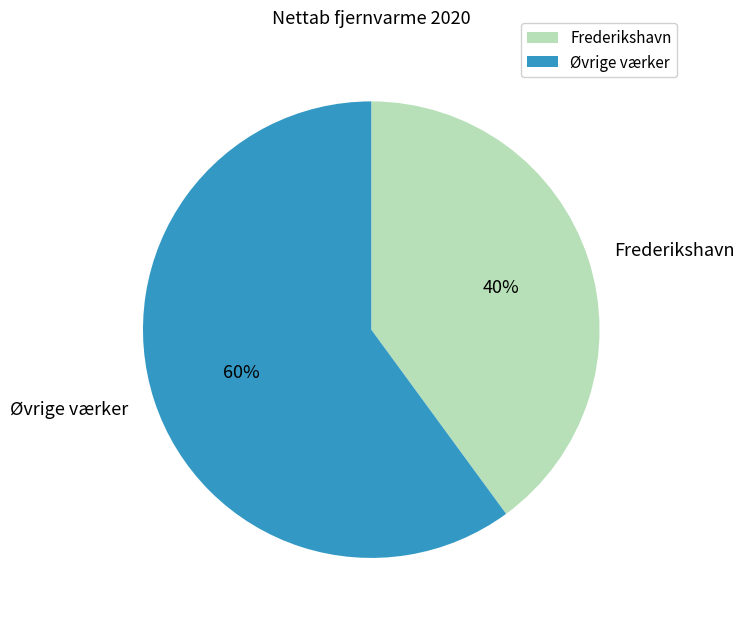

What percentage is the Frederikshavn slice, to the nearest percent?

40%